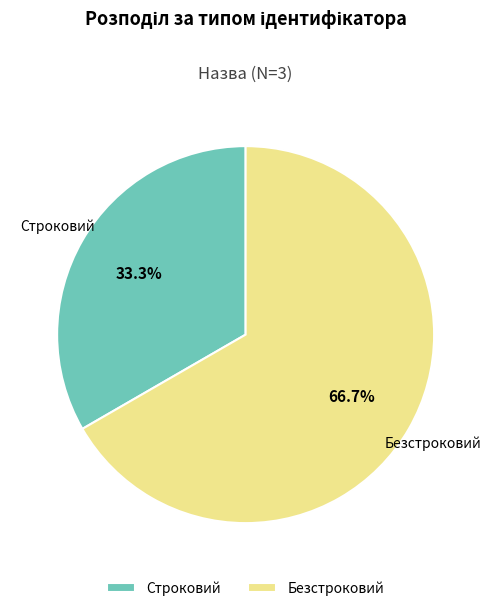

Combined, do Безстроковий and Строковий account for over 50%?

Yes